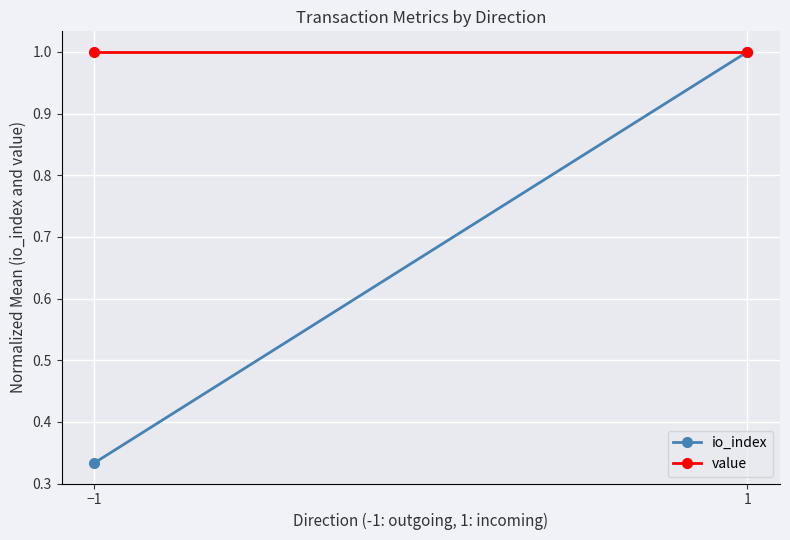

Reading right to left, what are all the values shown in this chart?

io_index: 1.0	0.3
value: 1.0	1.0